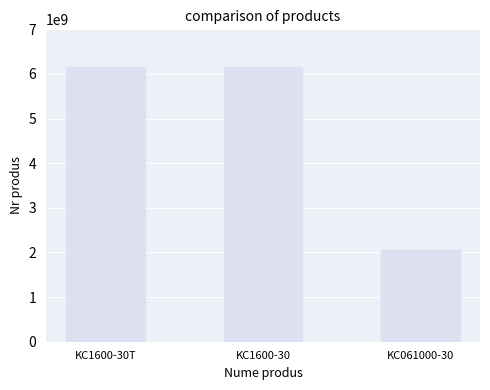

What is the greatest value displayed?

6151703150